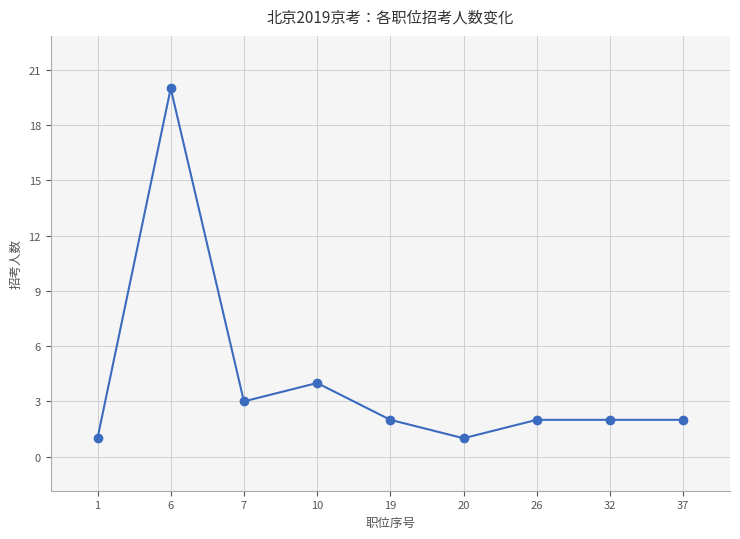

How many lines are shown in the chart?

1